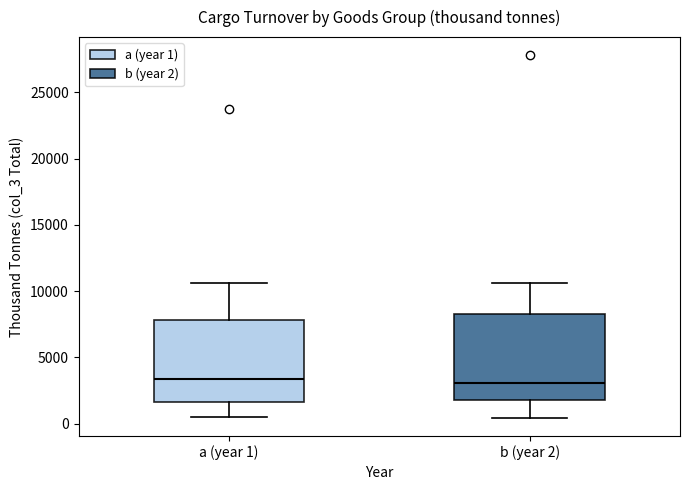

Reading left to right, read every box against the y-axis: the position of its median line, the range the box covers, and the ends of its whiskers. The values are not printed on the chart, so give them approximately, as read against the axis.

a (year 1): median 3500, box 1500 to 8000, whiskers 500 to 10500
b (year 2): median 3000, box 2000 to 8500, whiskers 500 to 10500